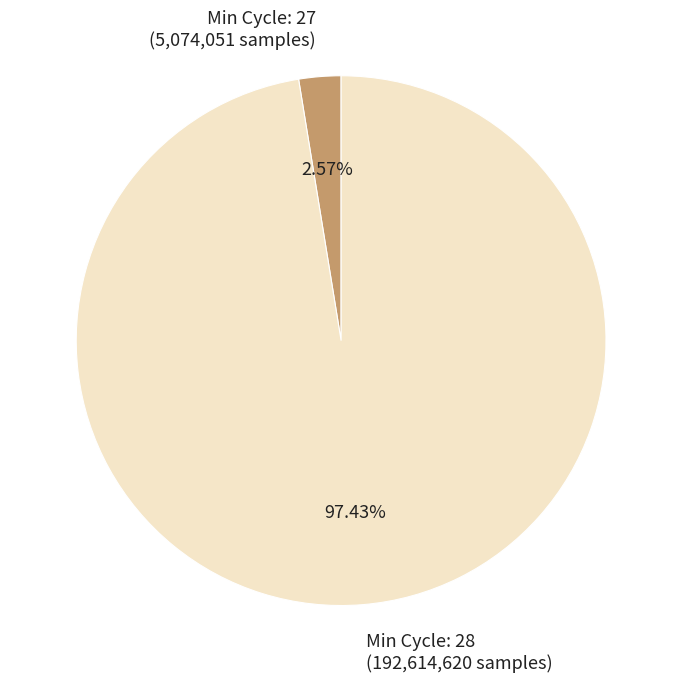

Do Min Cycle: 27 (5,074,051 samples) and Min Cycle: 28 (192,614,620 samples) together represent more than half of the pie?

Yes